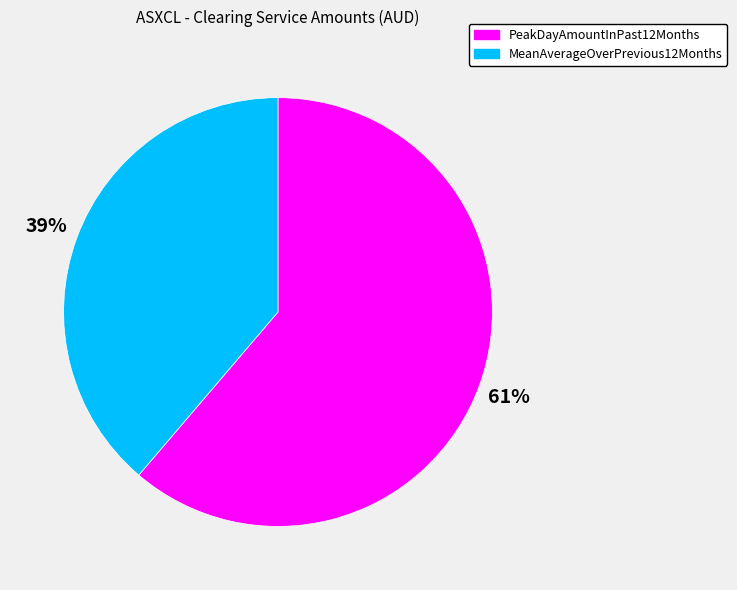

What is the ratio of the value at PeakDayAmountInPast12Months to the value at MeanAverageOverPrevious12Months?

1.6